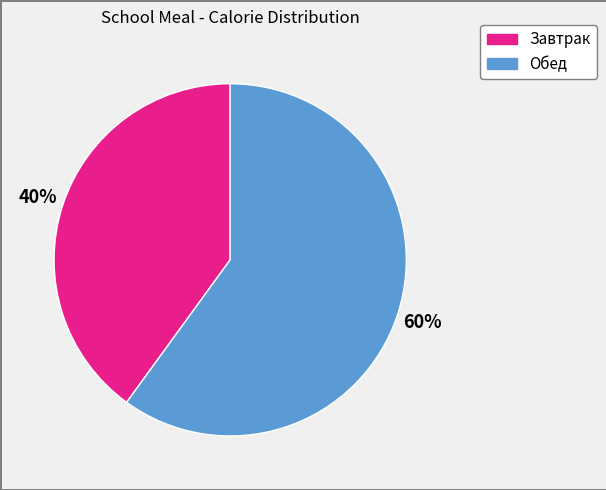

What is the smallest slice in the pie chart?

Завтрак